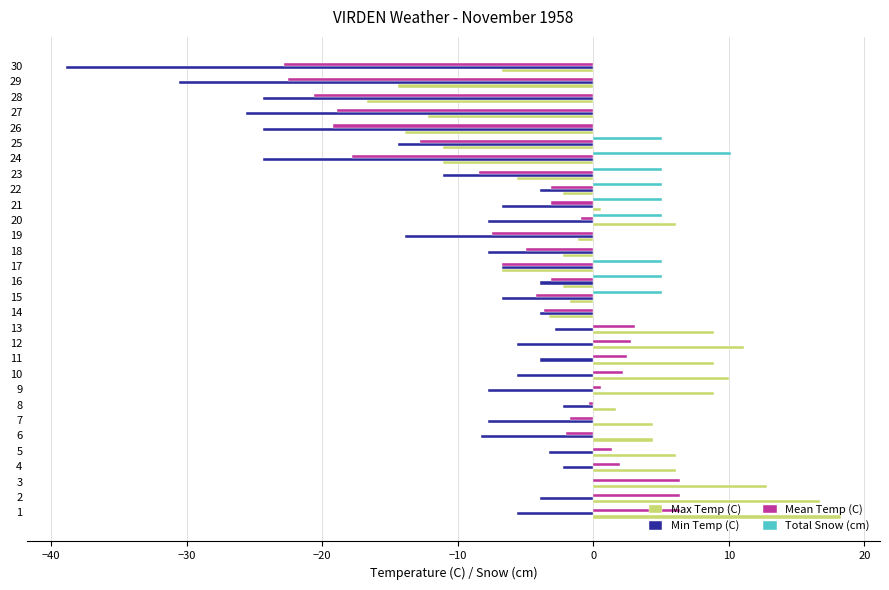

What is the maximum value shown in the chart?

18.3